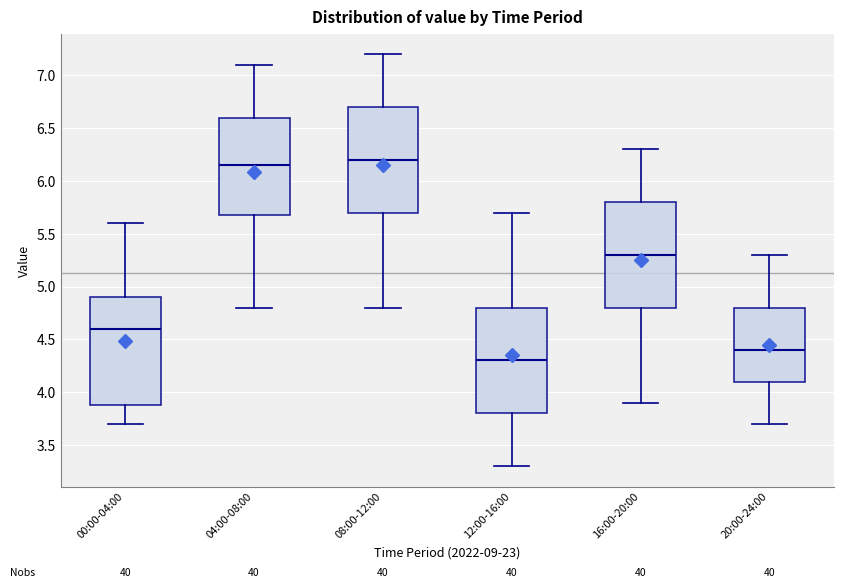

Reading left to right, transcribe this box plot: for each box, give where its median line is, the range the box spans, and where its two whiskers end, as read against the y-axis. The values are not printed on the chart, so give them approximately, as read against the axis.

00:00-04:00: median 4.60, box 3.90 to 4.90, whiskers 3.70 to 5.60
04:00-08:00: median 6.15, box 5.70 to 6.60, whiskers 4.80 to 7.10
08:00-12:00: median 6.20, box 5.70 to 6.70, whiskers 4.80 to 7.20
12:00-16:00: median 4.30, box 3.80 to 4.80, whiskers 3.30 to 5.70
16:00-20:00: median 5.30, box 4.80 to 5.80, whiskers 3.90 to 6.30
20:00-24:00: median 4.40, box 4.10 to 4.80, whiskers 3.70 to 5.30